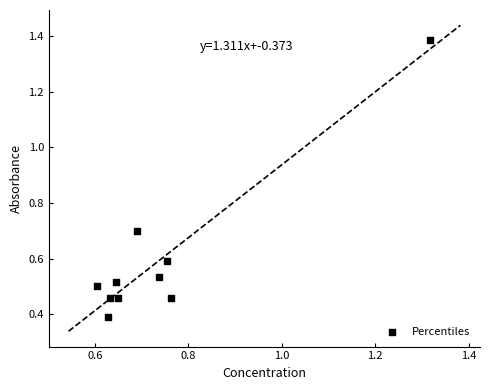

What Y value in the scatter plot is closest to 0?

0.4